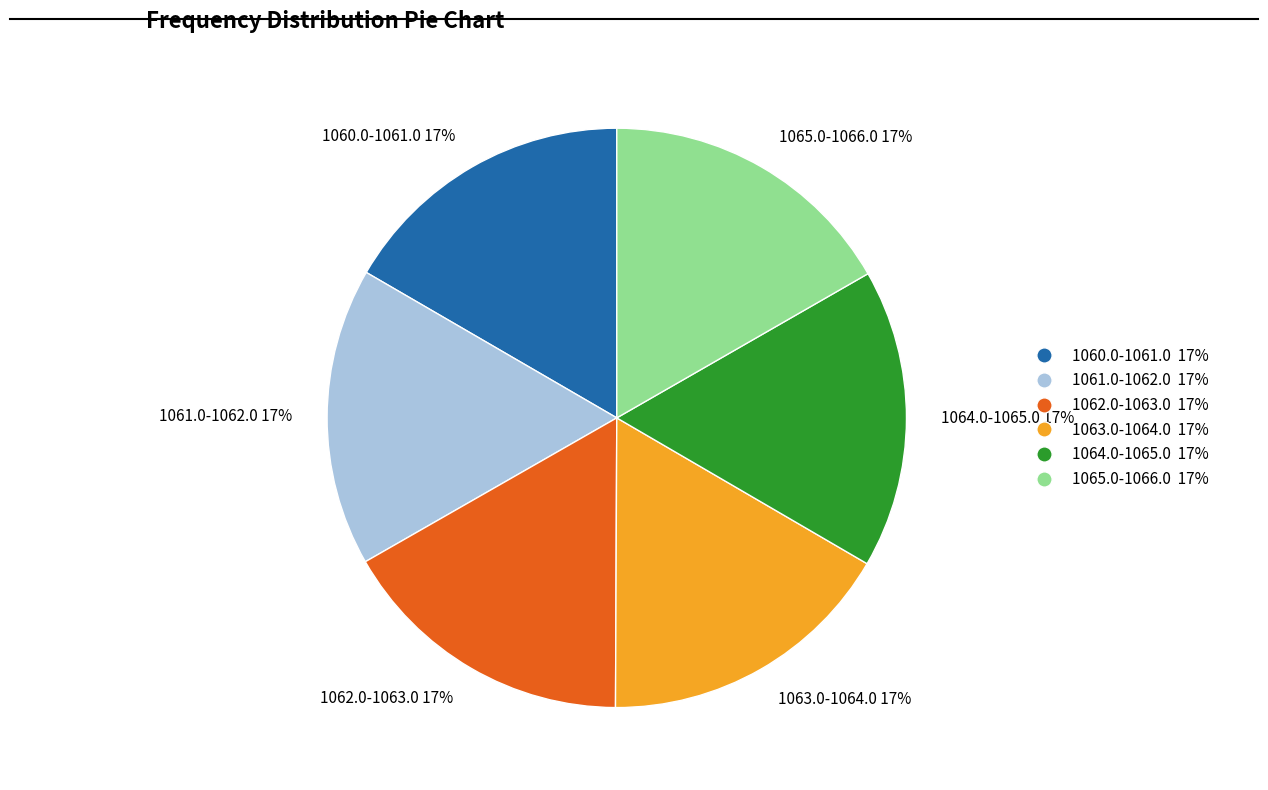

The 1062.0-1063.0 17% slice represents 10% of the pie. True or false?

False